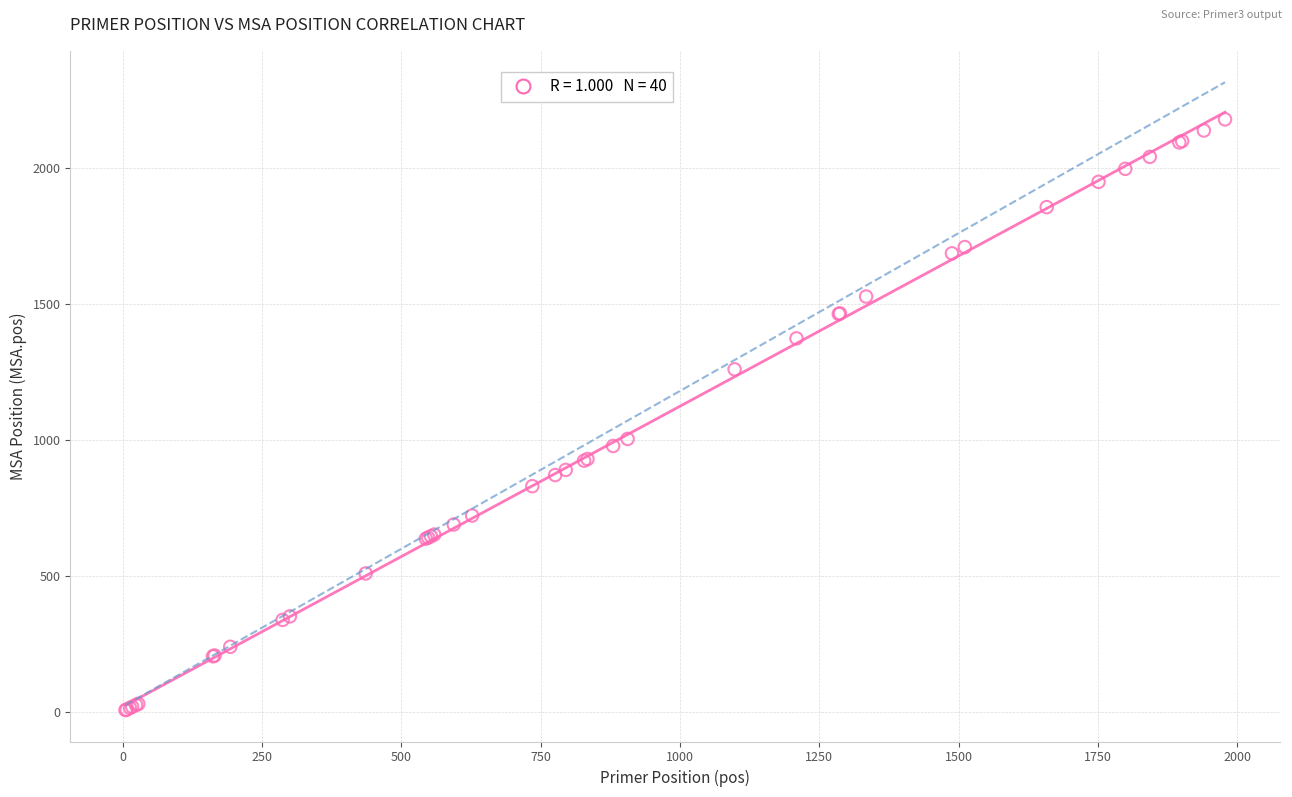

What Y value in the scatter plot is closest to 1093?

1004